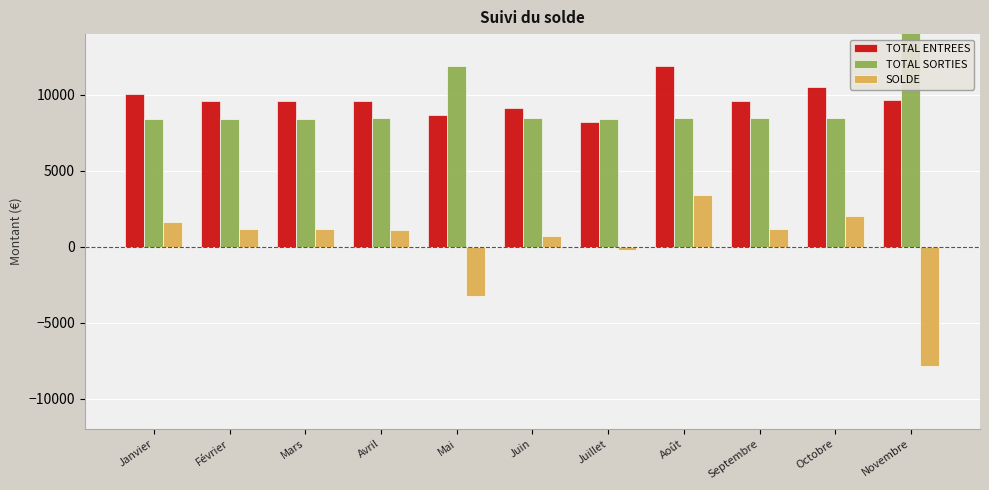

True or false: TOTAL ENTREES has a value of 3113.8 at Mai.

False